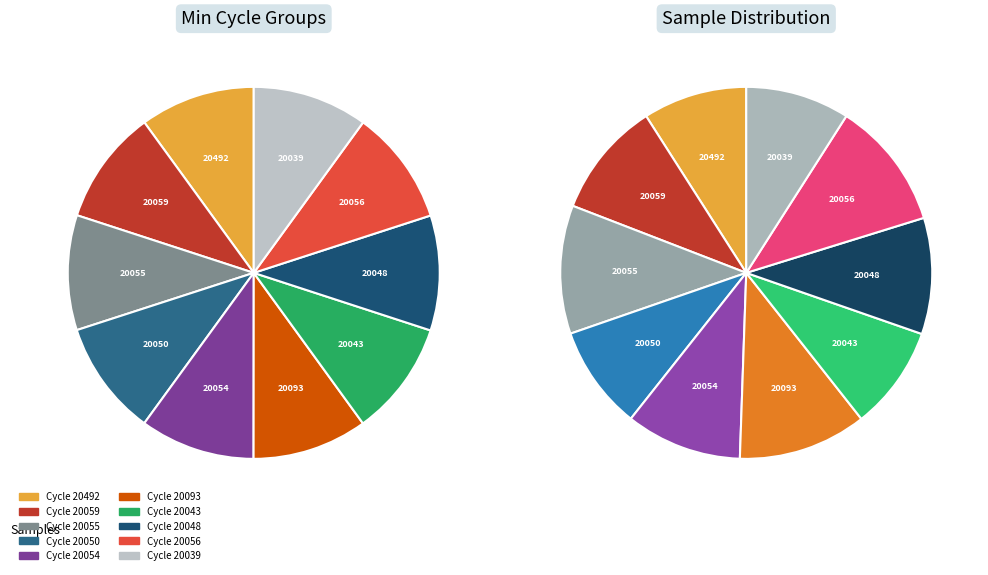

Which category has the smallest portion of the pie?

20059